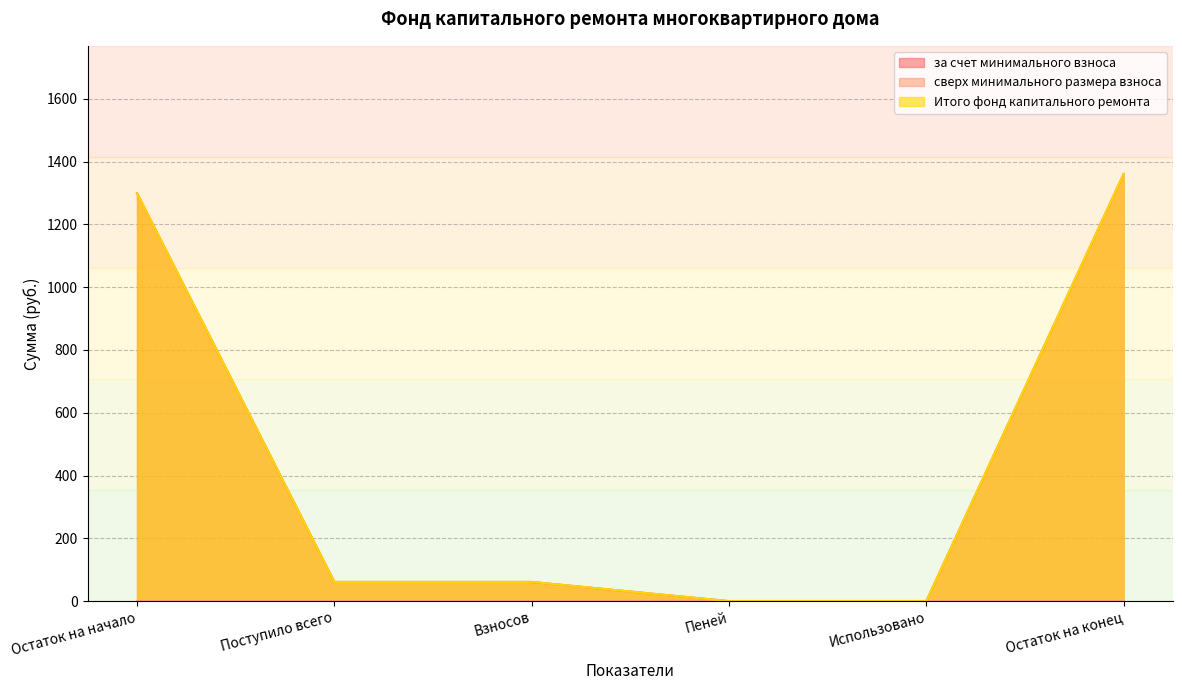

Reading left to right, extract all data points from this chart.

за счет минимального взноса: 1299.2	61.2	61.2	0.0	0.0	1360.4
Итого фонд капитального ремонта: 1299.2	61.2	61.2	0.0	0.0	1360.4